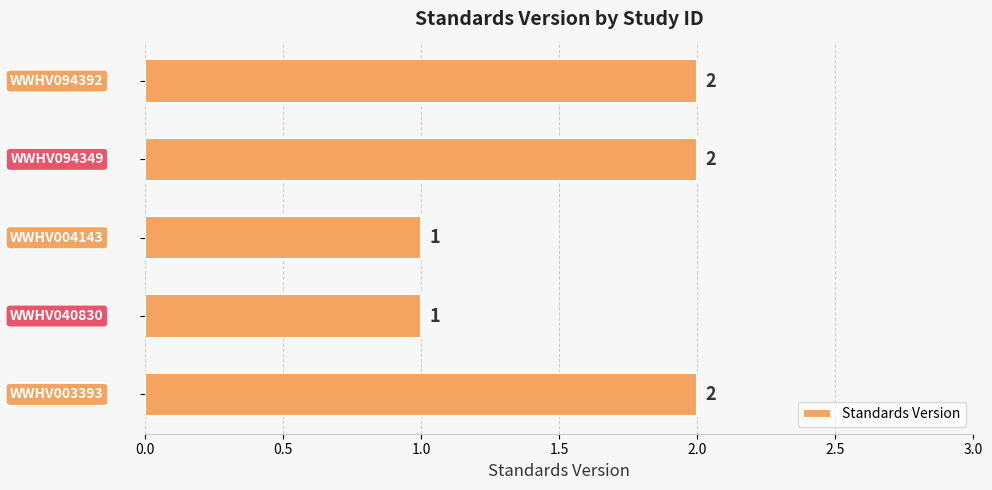

Reading bottom to top, transcribe all the data shown in this chart.

2	1	1	2	2